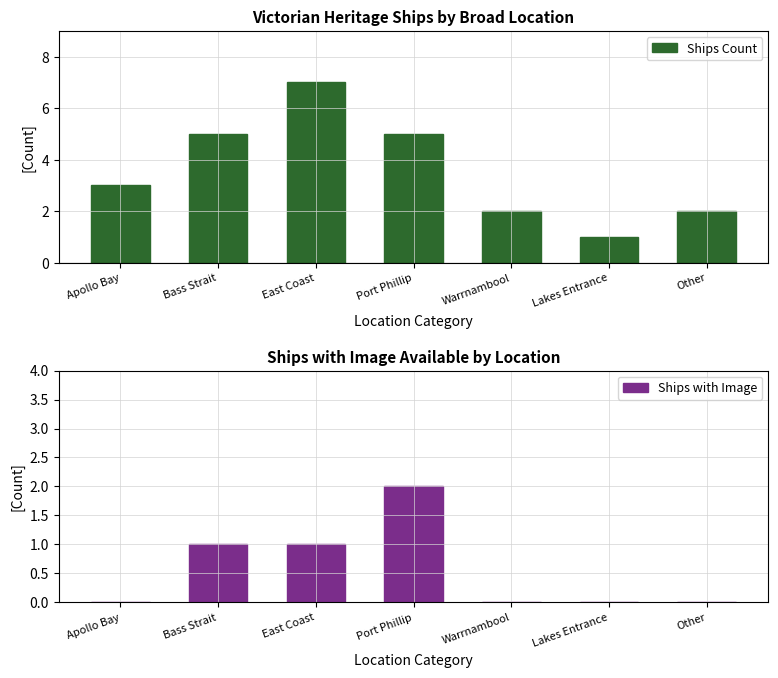

Which has a higher value, East Coast or Apollo Bay?

East Coast